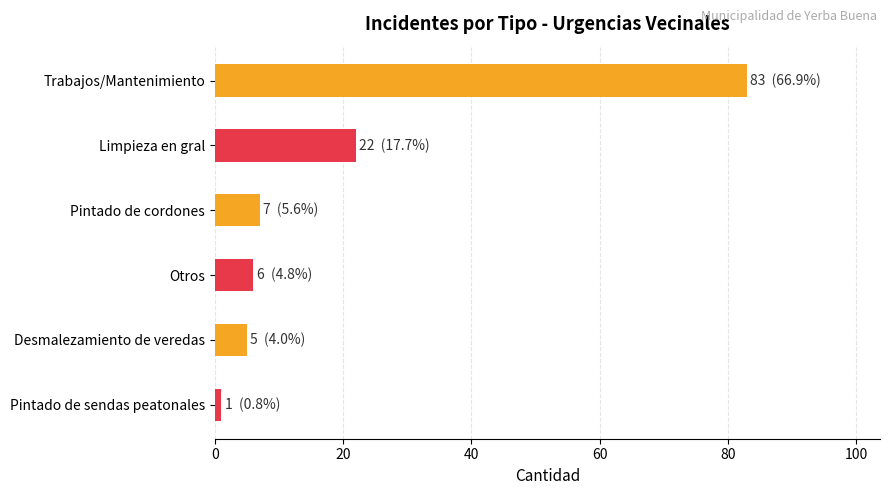

At which label is the value closest to 42?

Limpieza en gral